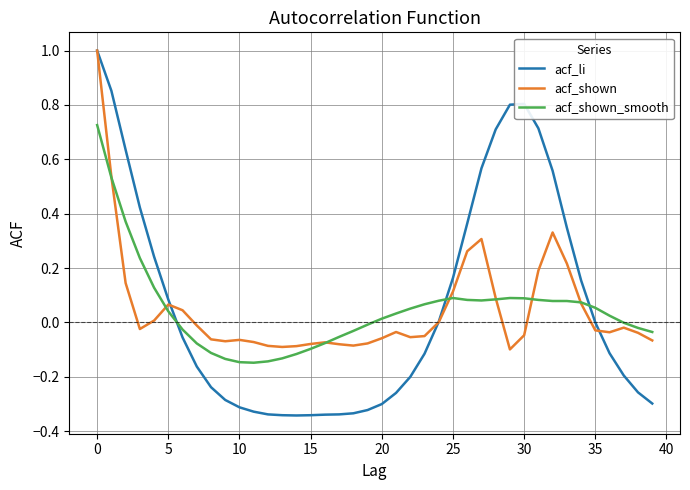

Which series has the widest spread of values?

acf_li